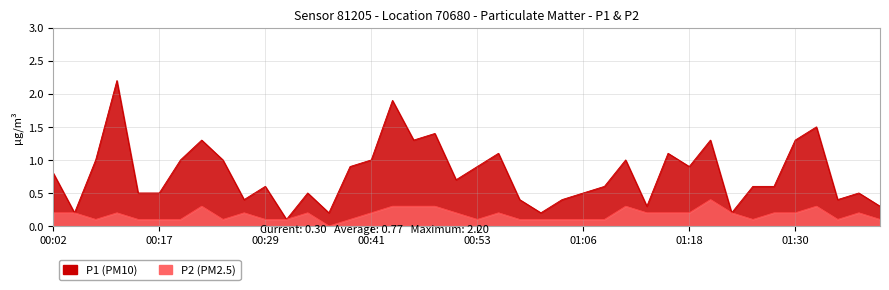

Rank the series by their average value, from highest to lowest.

P1, P2